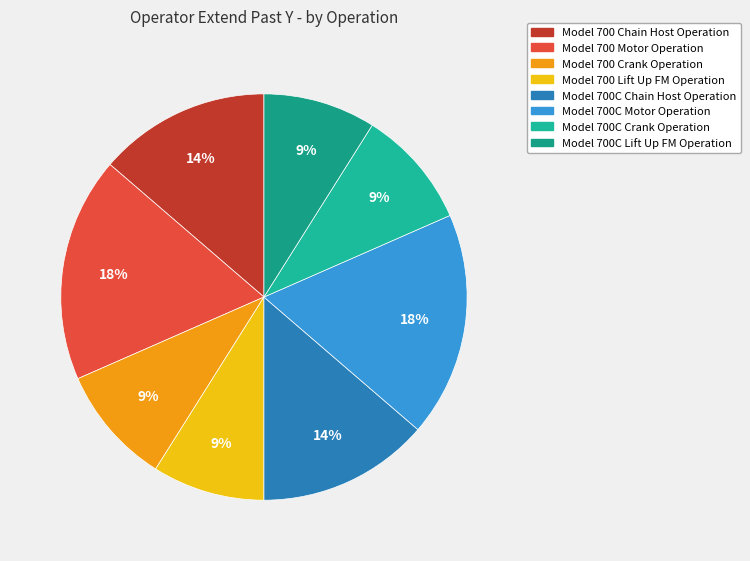

What is the largest slice in the pie chart?

Model 700 Motor Operation